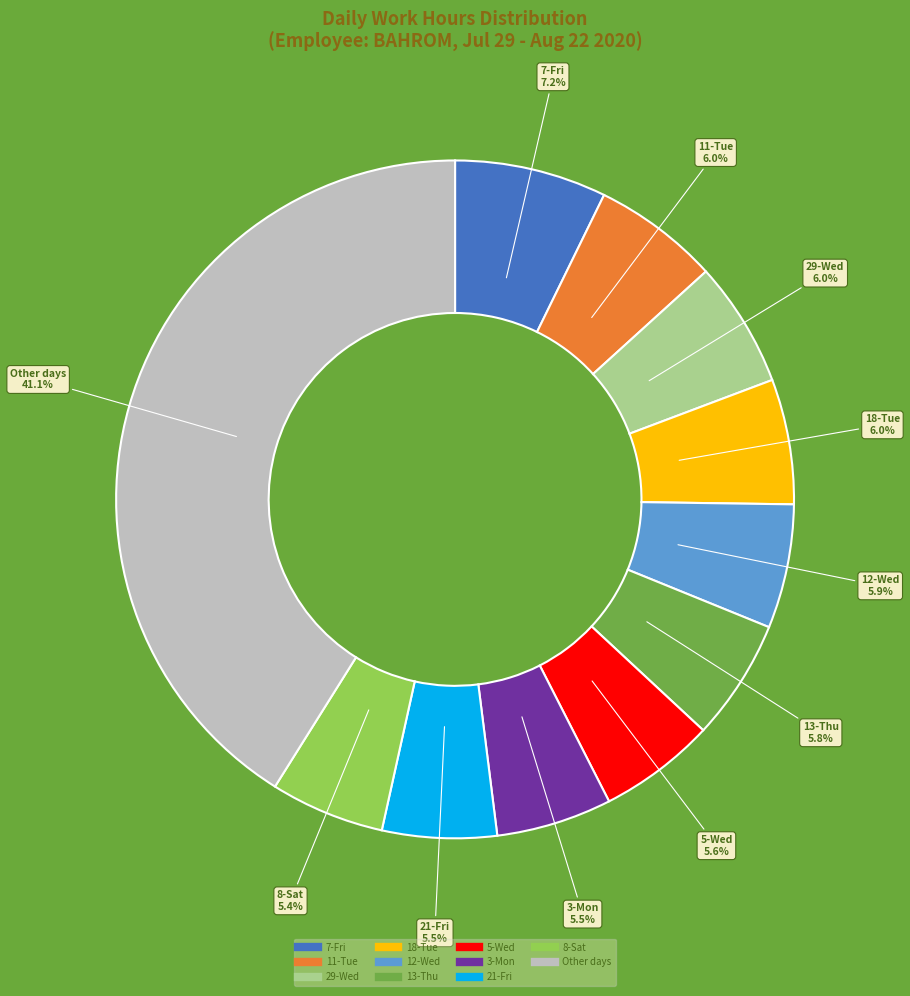

Does any single category account for the majority?

No